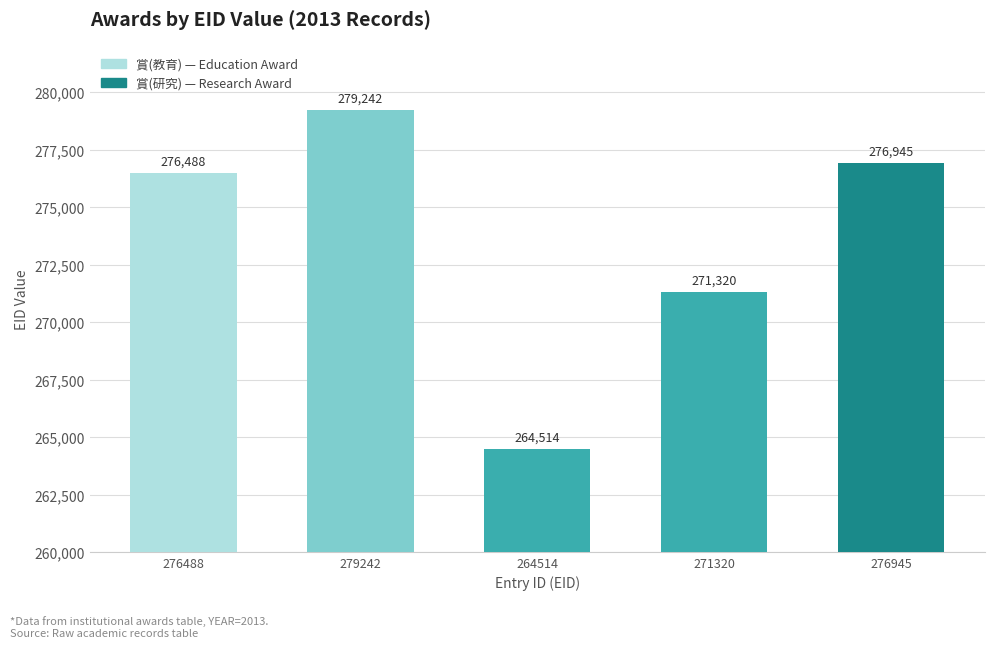

Rank the categories by value from lowest to highest.

264514, 271320, 276488, 276945, 279242